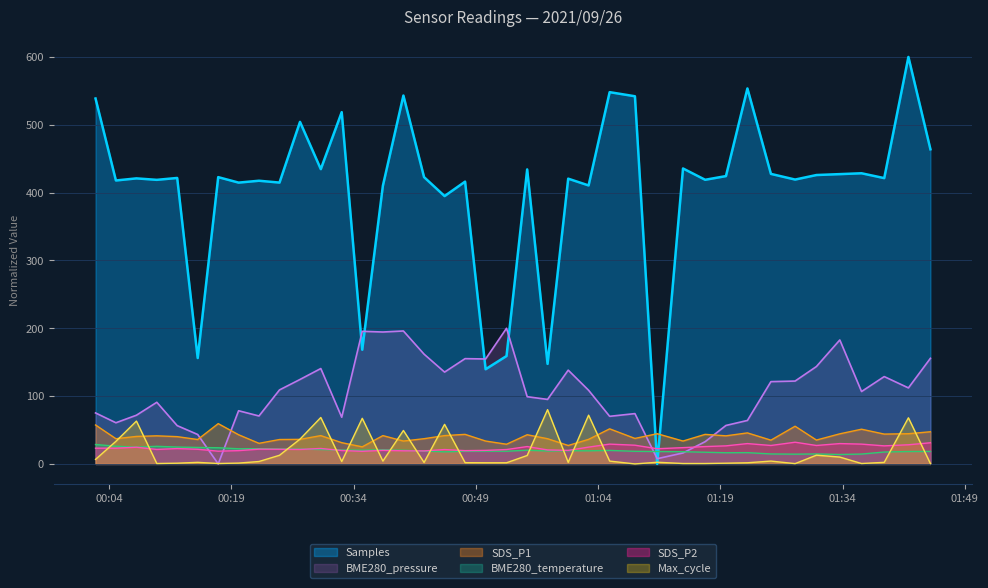

Which series has the largest total across all categories?

Samples